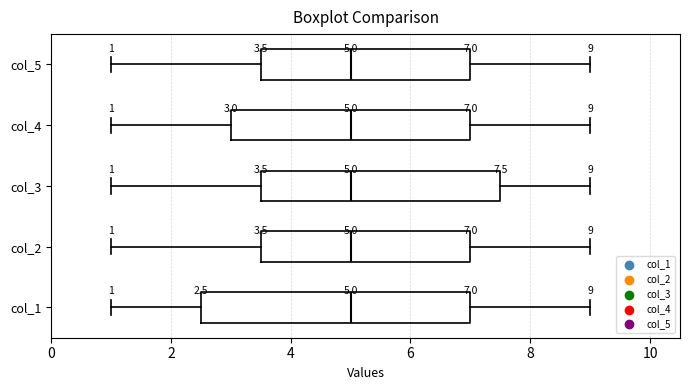

Which box is the widest, from its left edge to its right edge?

col_1